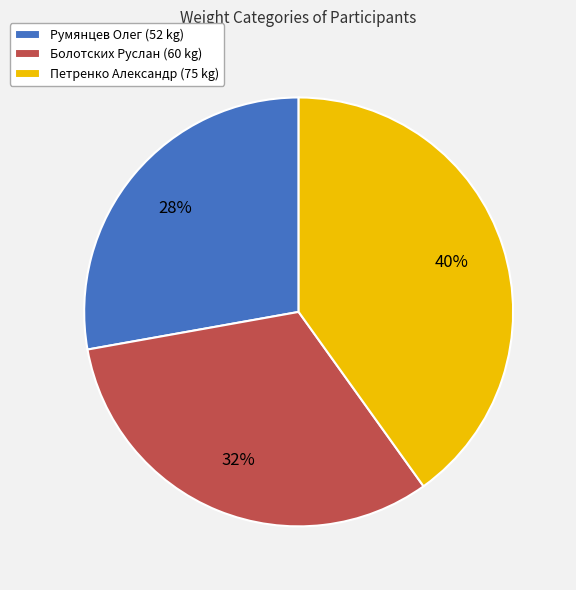

Is Болотских Руслан the majority of the pie?

No